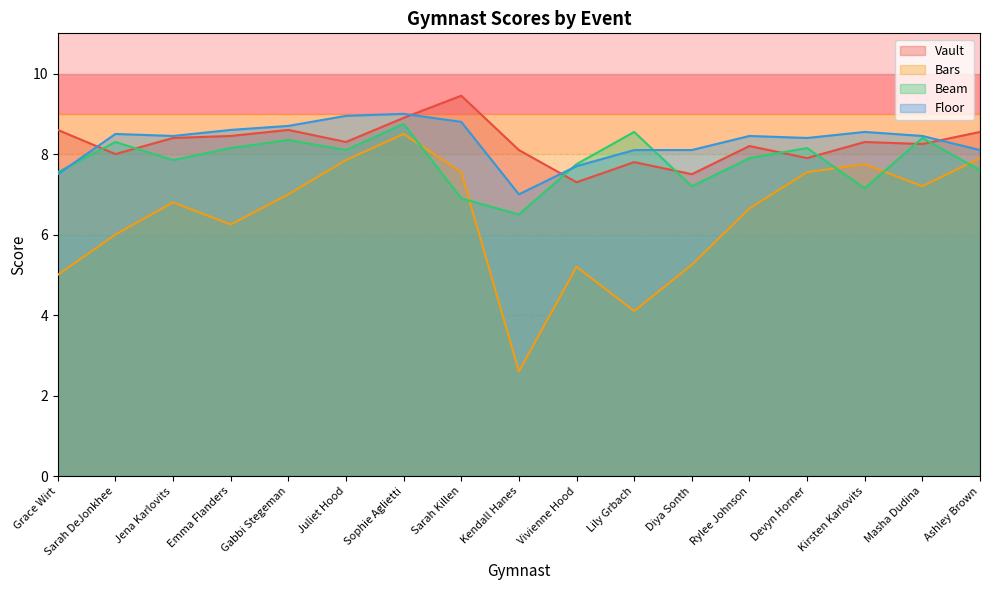

Does the chart display data point markers on the line(s)?

No